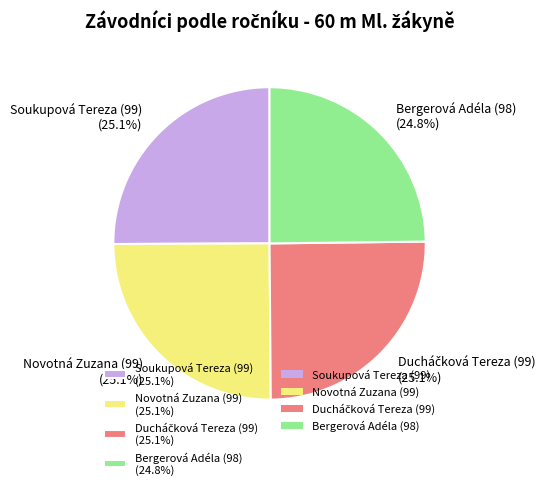

To the nearest percent, what is the average slice percentage?

25%